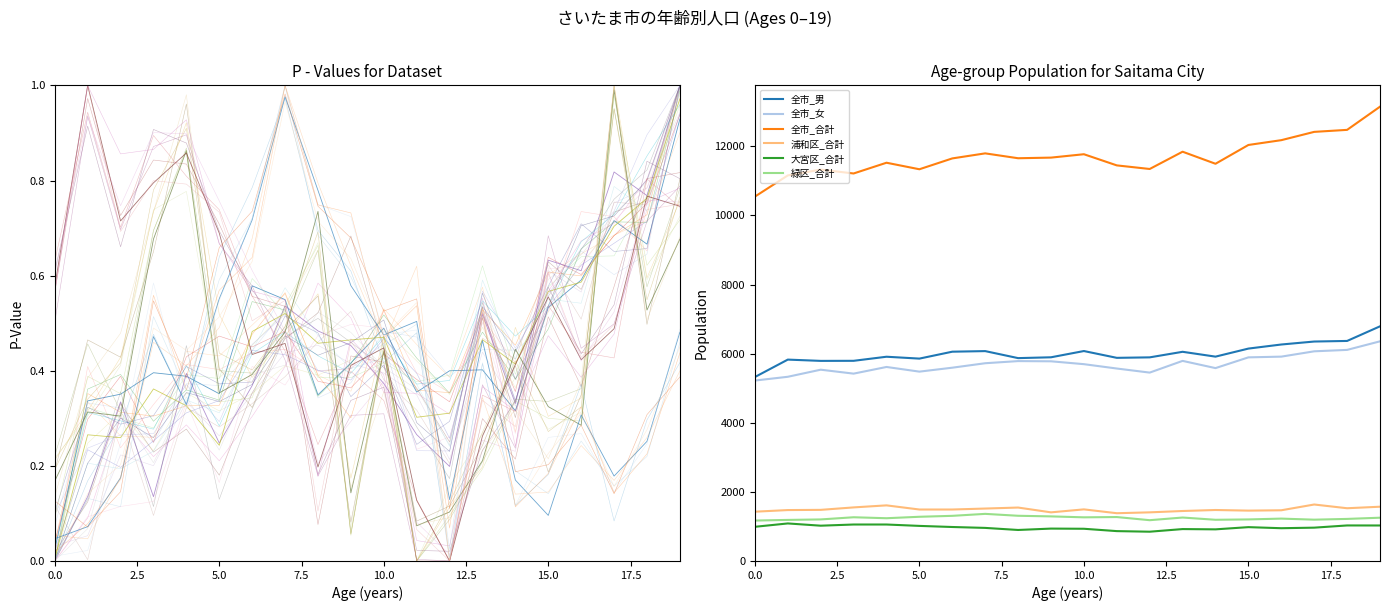

The value of 緑区_合計 at 9 is 2041. True or false?

False